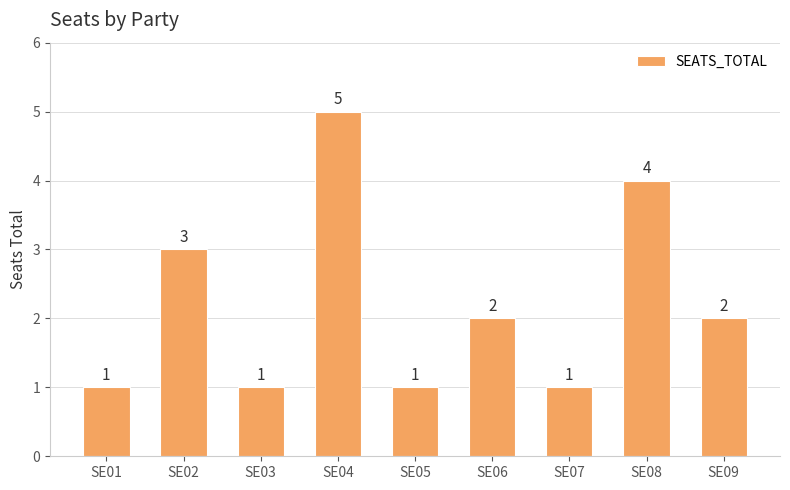

Reading right to left, list all the values displayed in this chart.

2	4	1	2	1	5	1	3	1